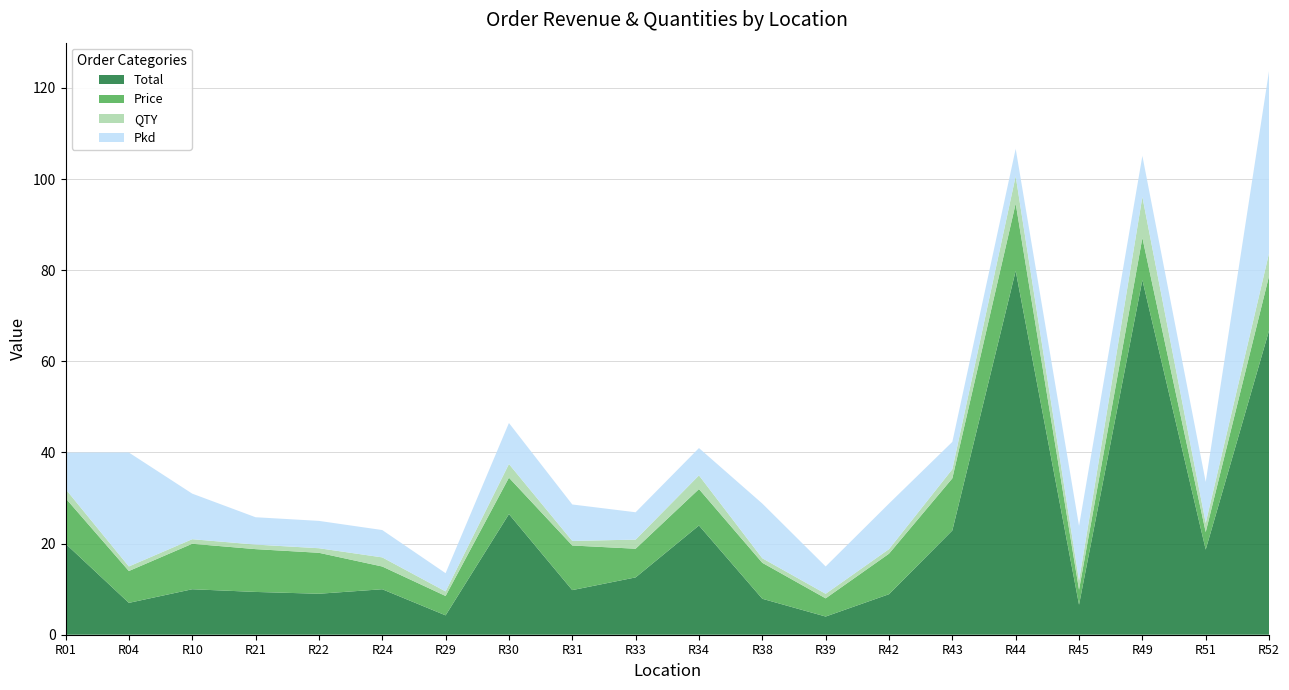

Reading left to right, list all the values displayed in this chart.

Total: R01=20.0	R04=7.0	R10=10.0	R21=9.4	R22=9.0	R24=10.0	R29=4.2	R30=26.5	R31=9.8	R33=12.6	R34=24.0	R38=7.9	R39=4.0	R42=8.9	R43=22.9	R44=79.8	R45=6.6	R49=77.8	R51=18.7	R52=66.8
Price: R01=10.0	R04=7.0	R10=10.0	R21=9.4	R22=9.0	R24=5.0	R29=4.2	R30=8.0	R31=9.8	R33=6.3	R34=8.0	R38=7.9	R39=4.0	R42=8.9	R43=11.4	R44=14.8	R45=3.3	R49=9.2	R51=3.8	R52=12.0
QTY: R01=2.0	R04=1.0	R10=1.0	R21=1.0	R22=1.0	R24=2.0	R29=1.0	R30=3.0	R31=1.0	R33=2.0	R34=3.0	R38=1.0	R39=1.0	R42=1.0	R43=2.0	R44=6.0	R45=2.0	R49=9.0	R51=2.0	R52=5.0
Pkd: R01=8.0	R04=25.0	R10=10.0	R21=6.0	R22=6.0	R24=6.0	R29=4.0	R30=9.0	R31=8.0	R33=6.0	R34=6.0	R38=12.0	R39=6.0	R42=10.0	R43=6.0	R44=6.0	R45=12.0	R49=9.0	R51=9.0	R52=40.0